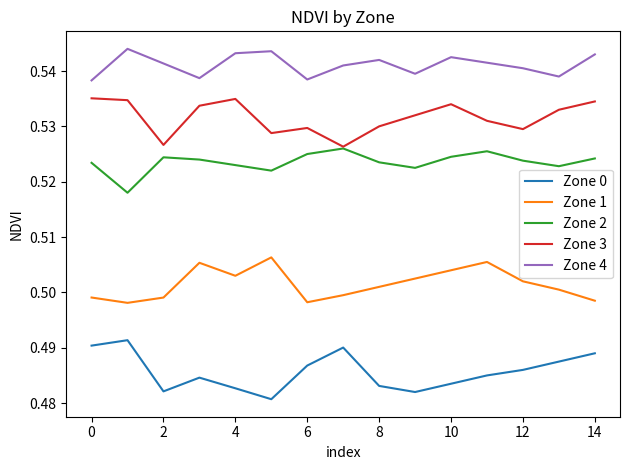

Rank the series by their maximum value, from lowest to highest.

Zone 0, Zone 1, Zone 2, Zone 3, Zone 4